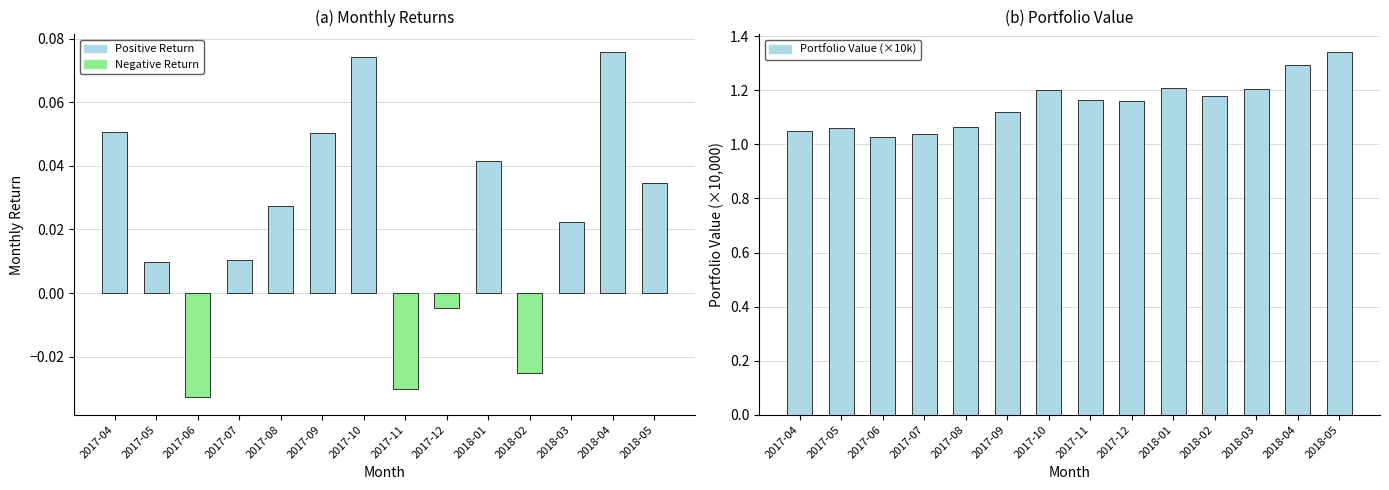

Count the Positive Return values in the range 0 to 1.

14